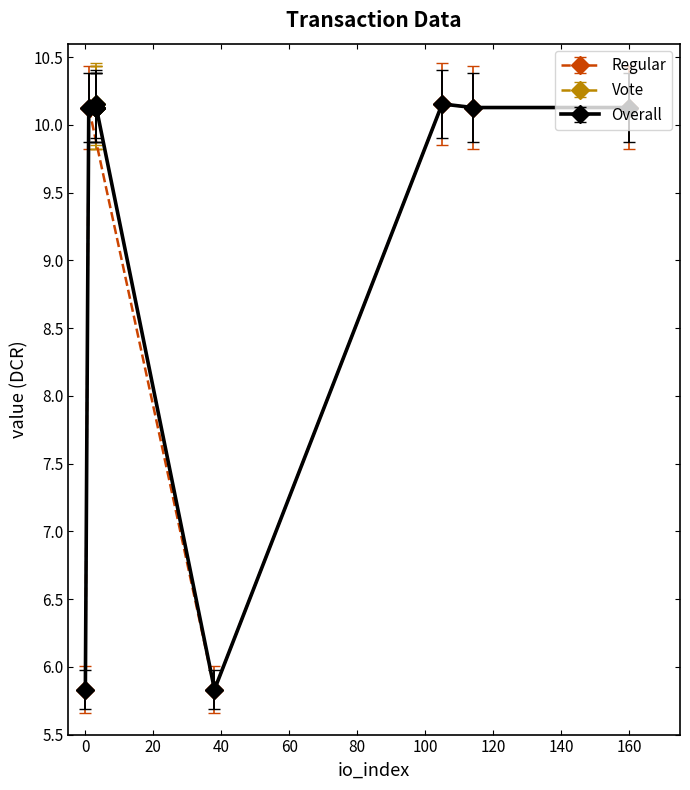

What is the sum of all values?

40.5